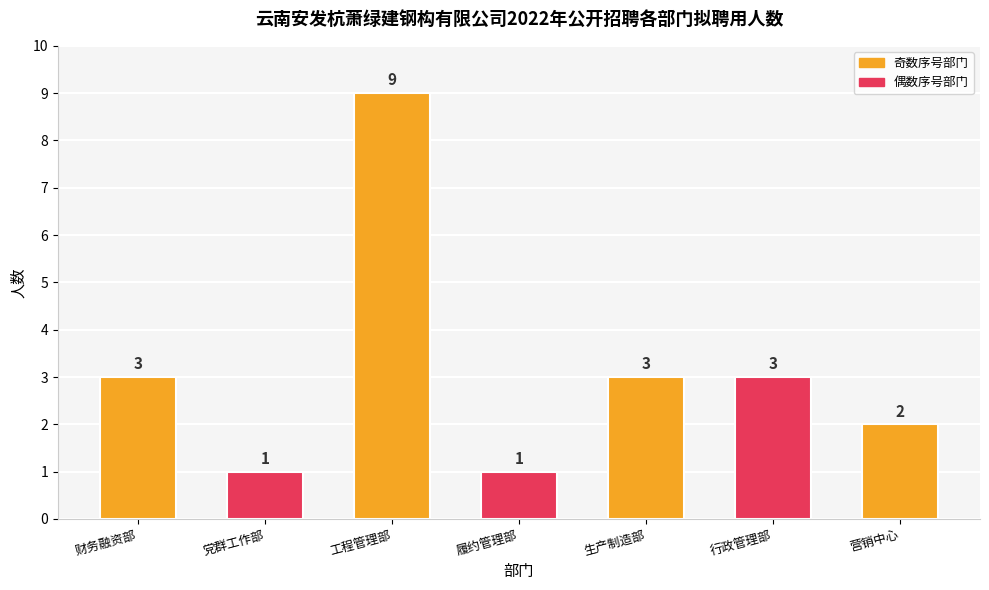

What is the sum of the values at 党群工作部 and 生产制造部?

4